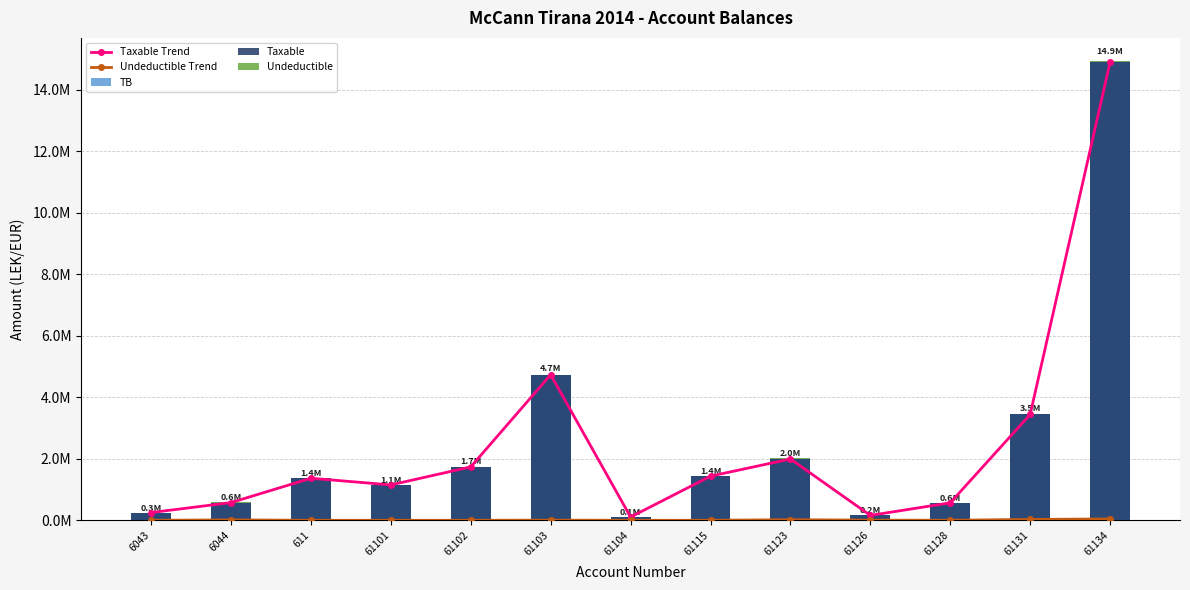

Where is Undeductible Trend nearest to the value 21649?

61123